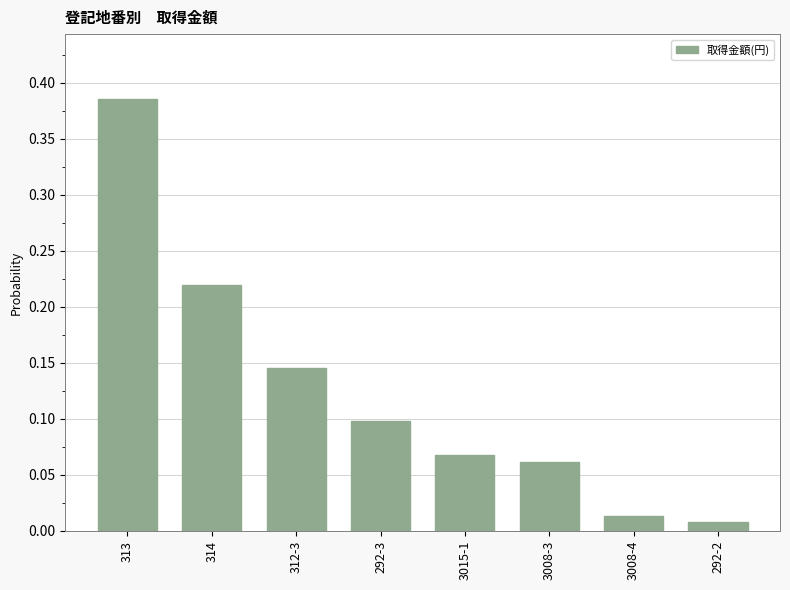

Rank the categories by value from highest to lowest.

313, 314, 312-3, 292-3, 3015-1, 3008-3, 3008-4, 292-2